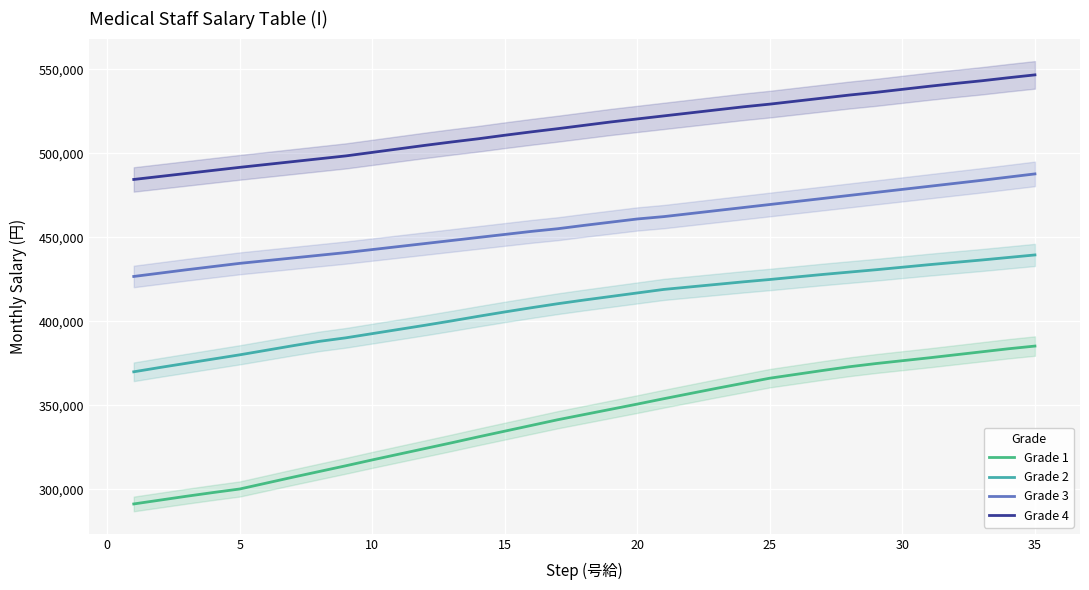

True or false: Grade 3 and Grade 4 cross at least once.

False